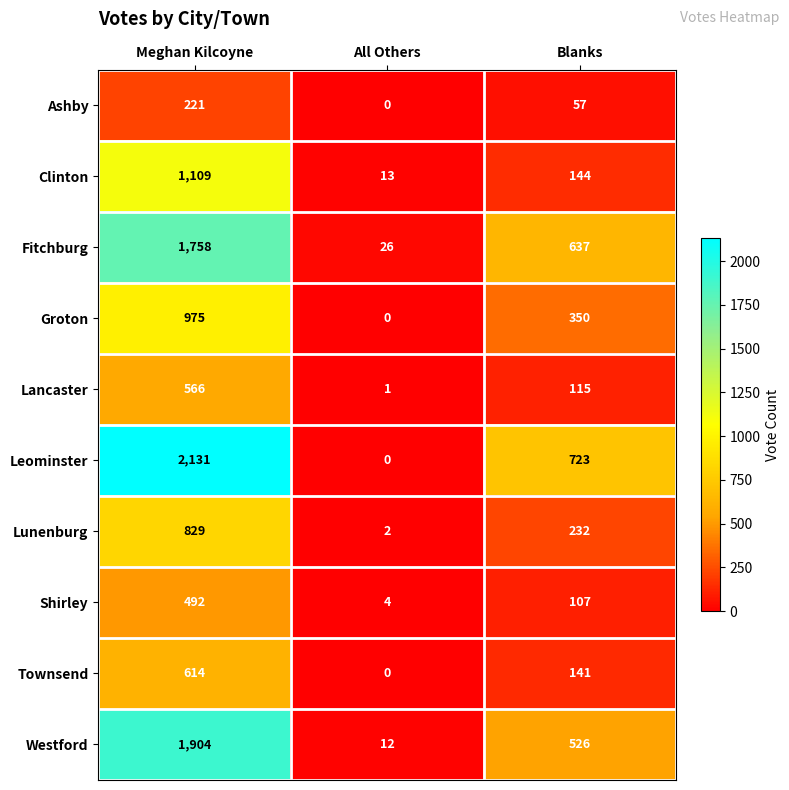

True or false: Leominster has a value of 2131 at Meghan Kilcoyne.

True